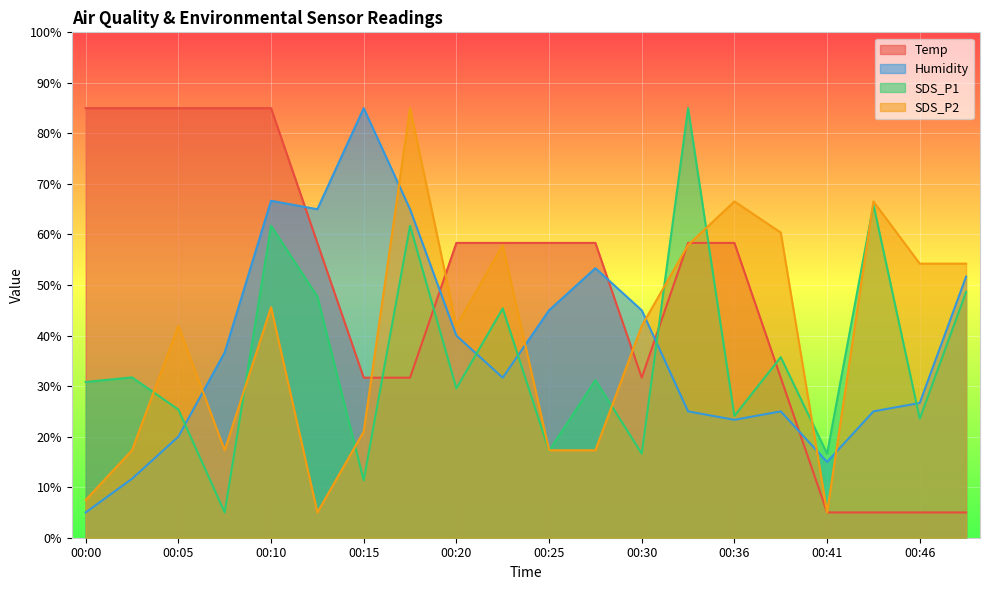

True or false: Temp has more than 1 points higher than both neighbors.

False